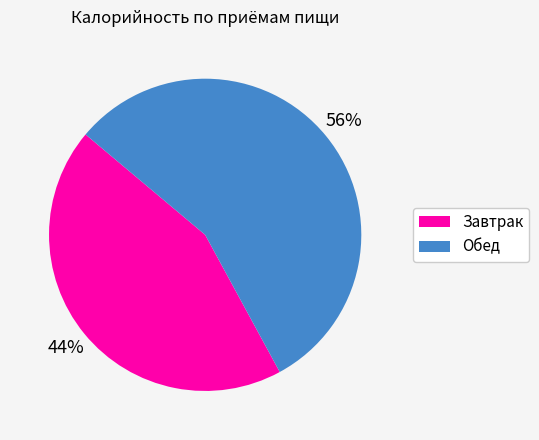

Is the sum of Обед and Завтрак greater than half?

Yes